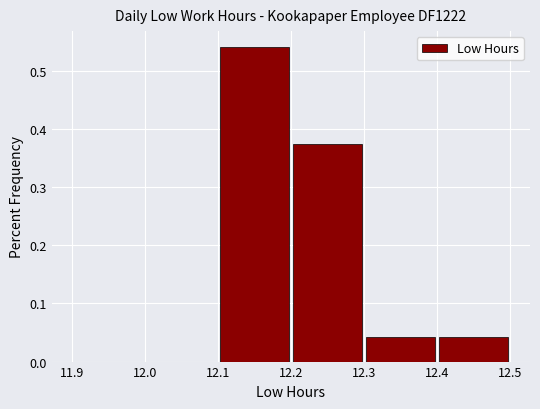

How tall is the bar that spans 12.1 to 12.2 on the x-axis? The values are not printed on the chart, so give them approximately, as read against the axis.

0.54